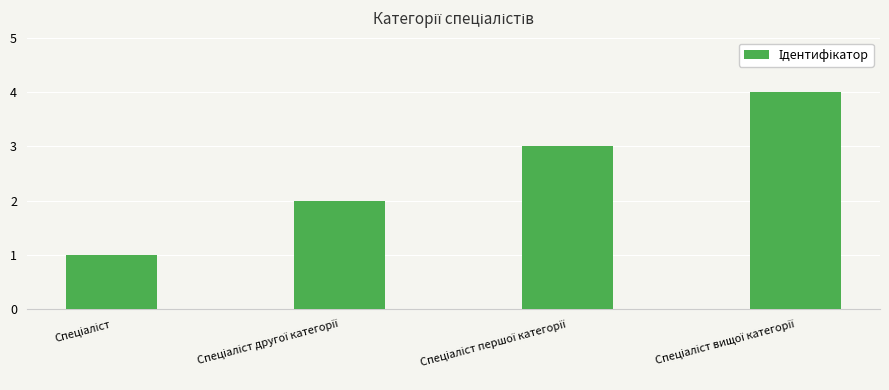

What is the maximum value shown in the chart?

4